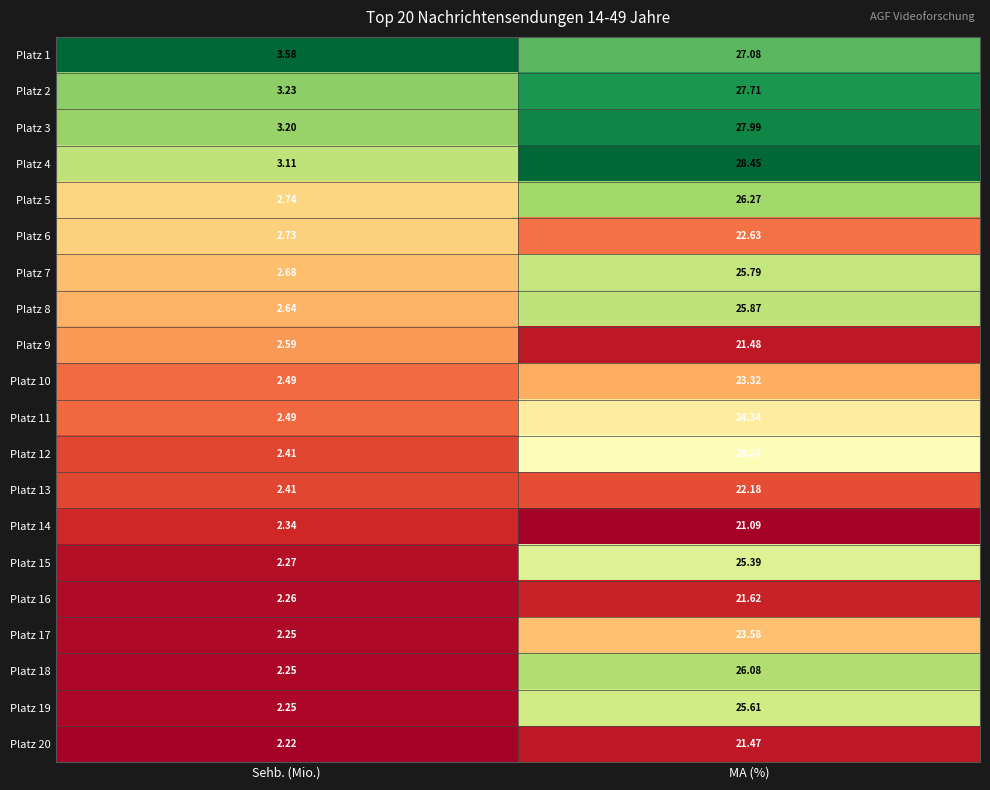

Which category has the highest value across all series?

MA (%)